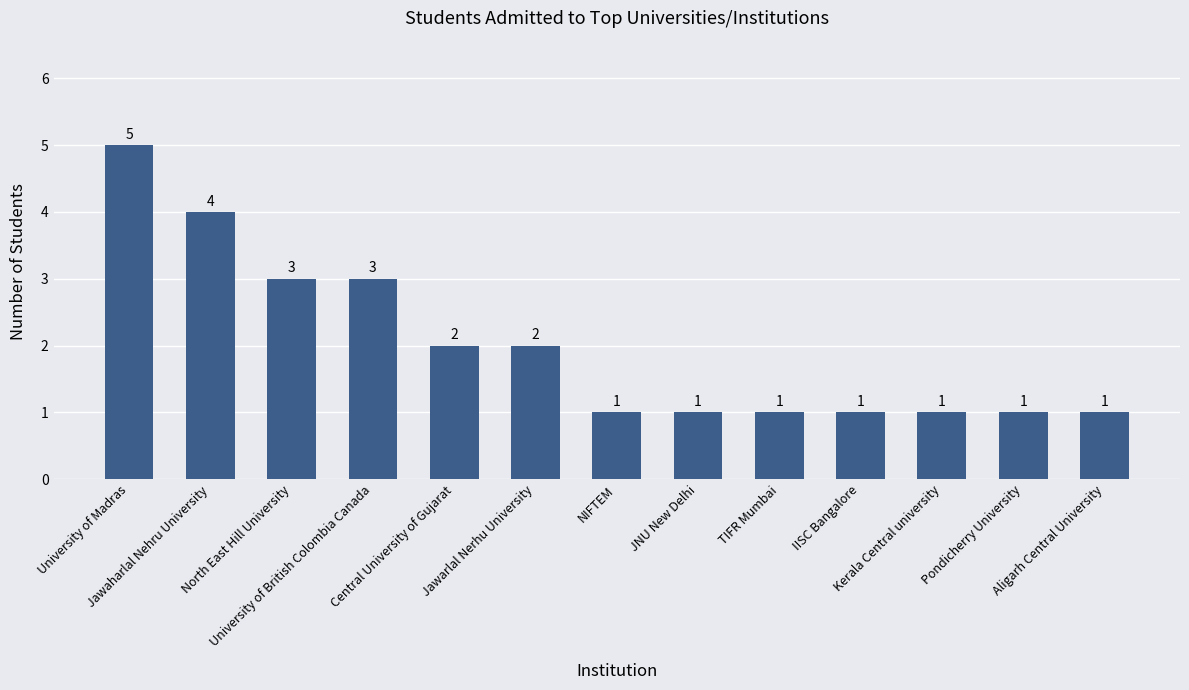

Are the bars horizontal?

No